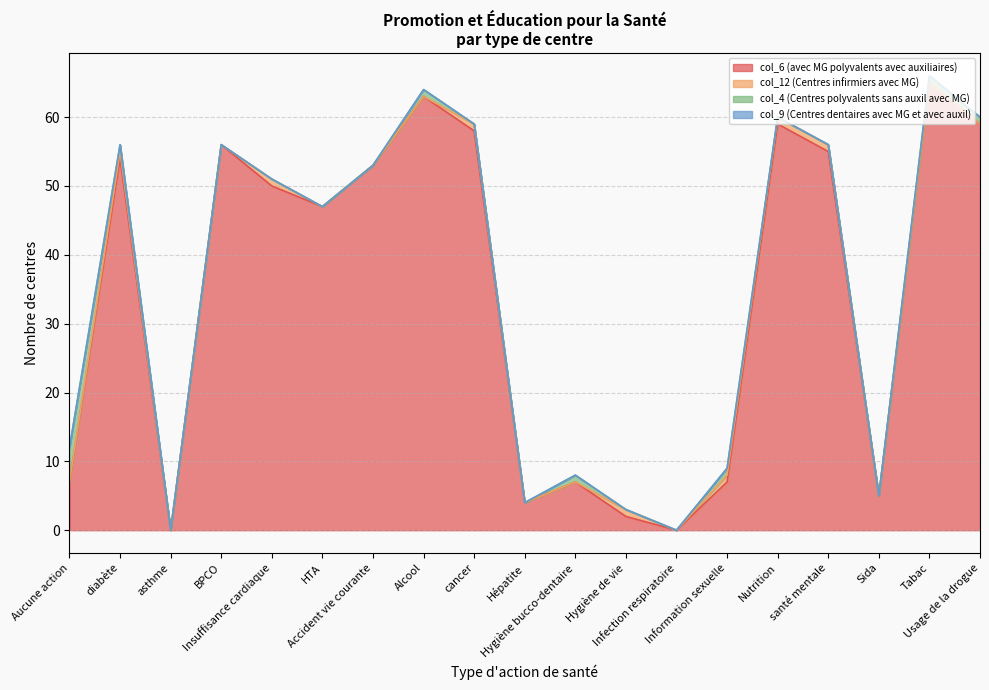

What is the total value across all series at diabète?

56